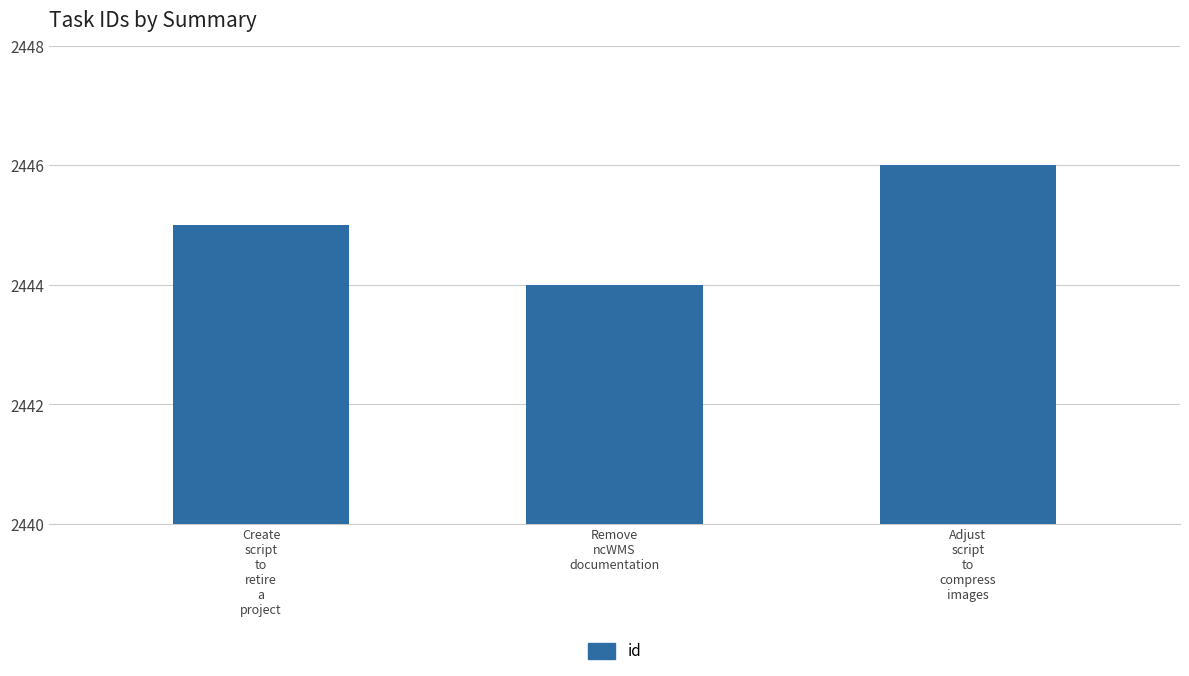

What is the difference between the maximum and minimum values?

2